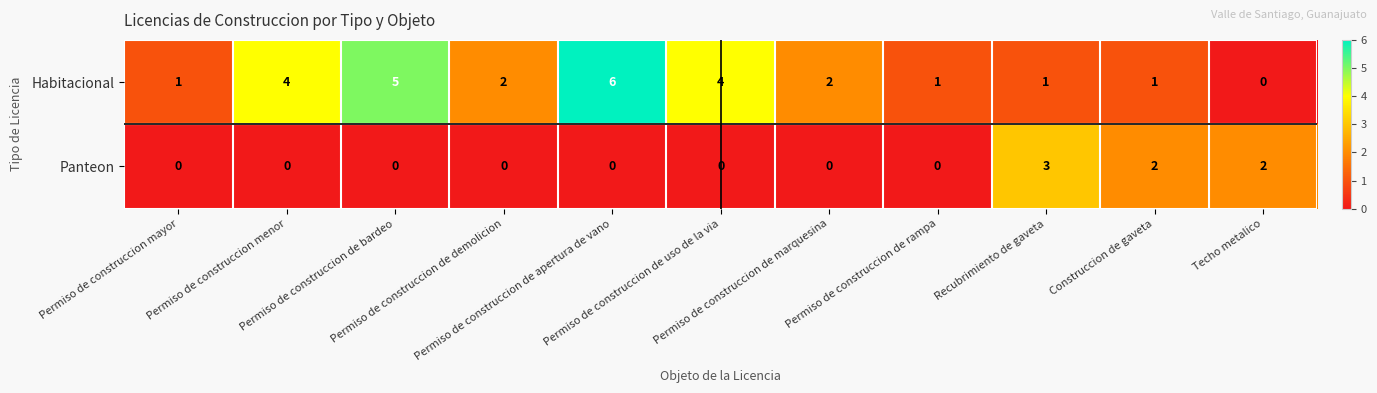

Between Permiso de construccion menor and Permiso de construccion de demolicion, which series saw the biggest shift?

Habitacional